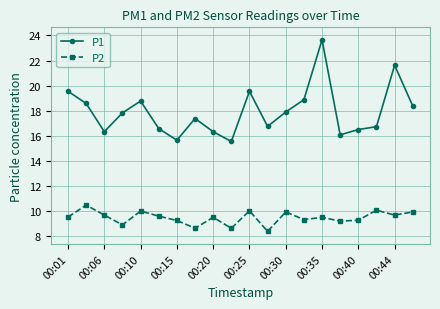

What is the value of the P2 point at the 15th from the left?

9.5